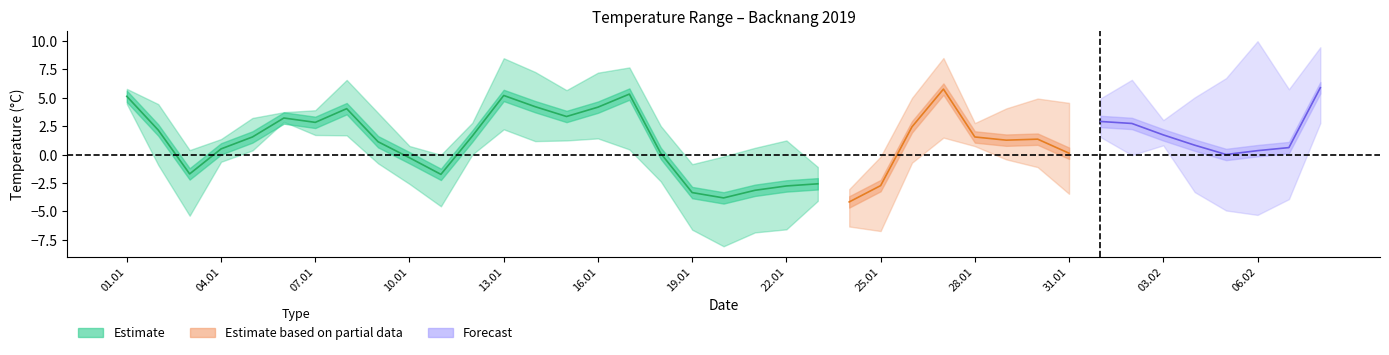

Is the value of Tmin at 20 greater than the value of Tavg at 16?

No